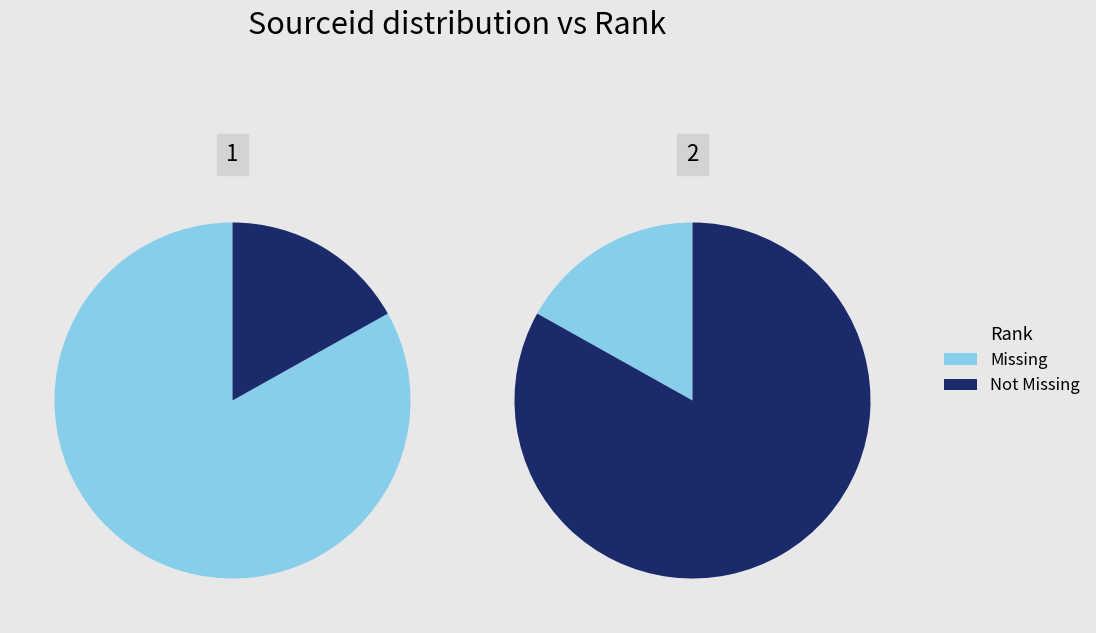

Is the sum of 2 and 1 greater than half?

Yes